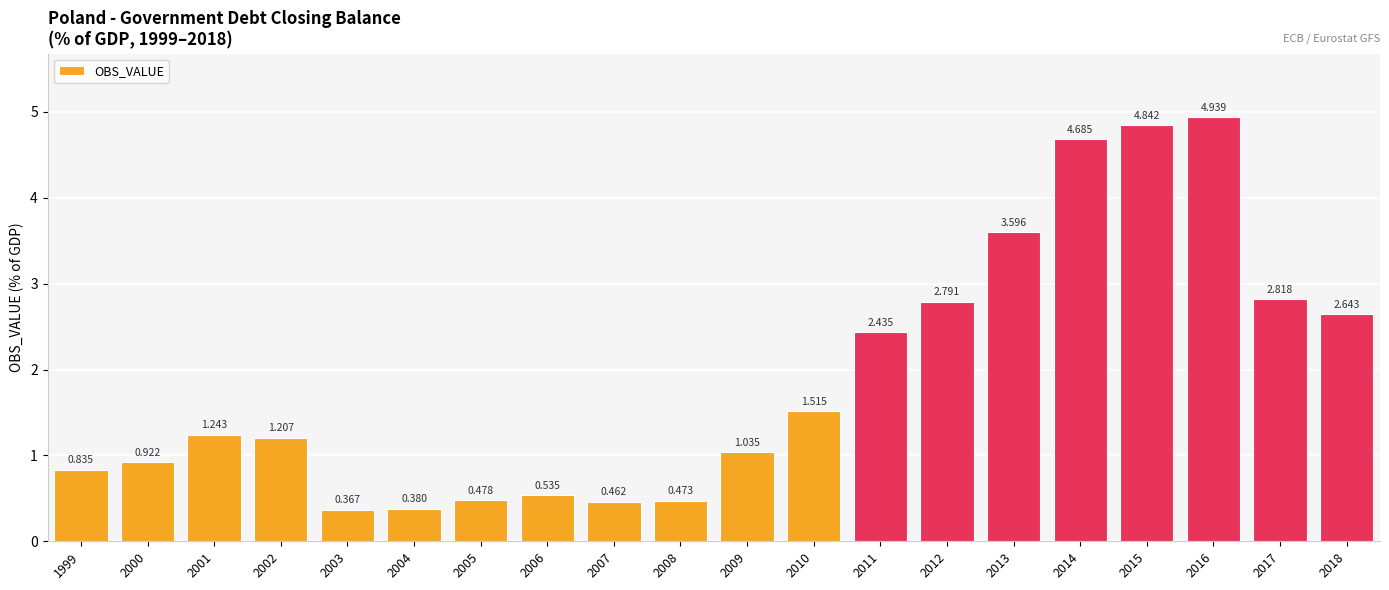

The value at 2012 is 2.8. True or false?

True